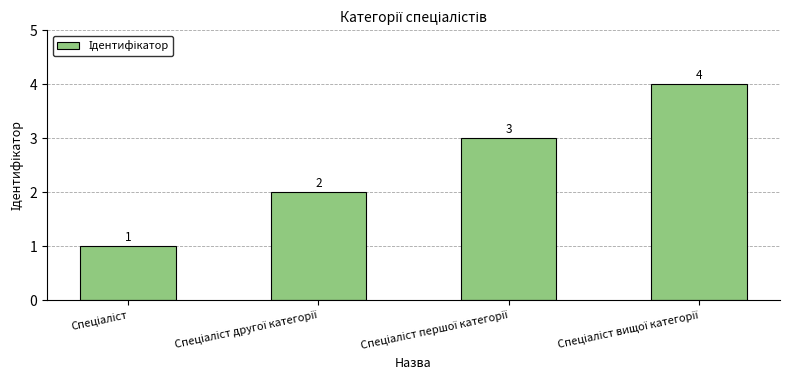

How many values are between 2 and 4?

3